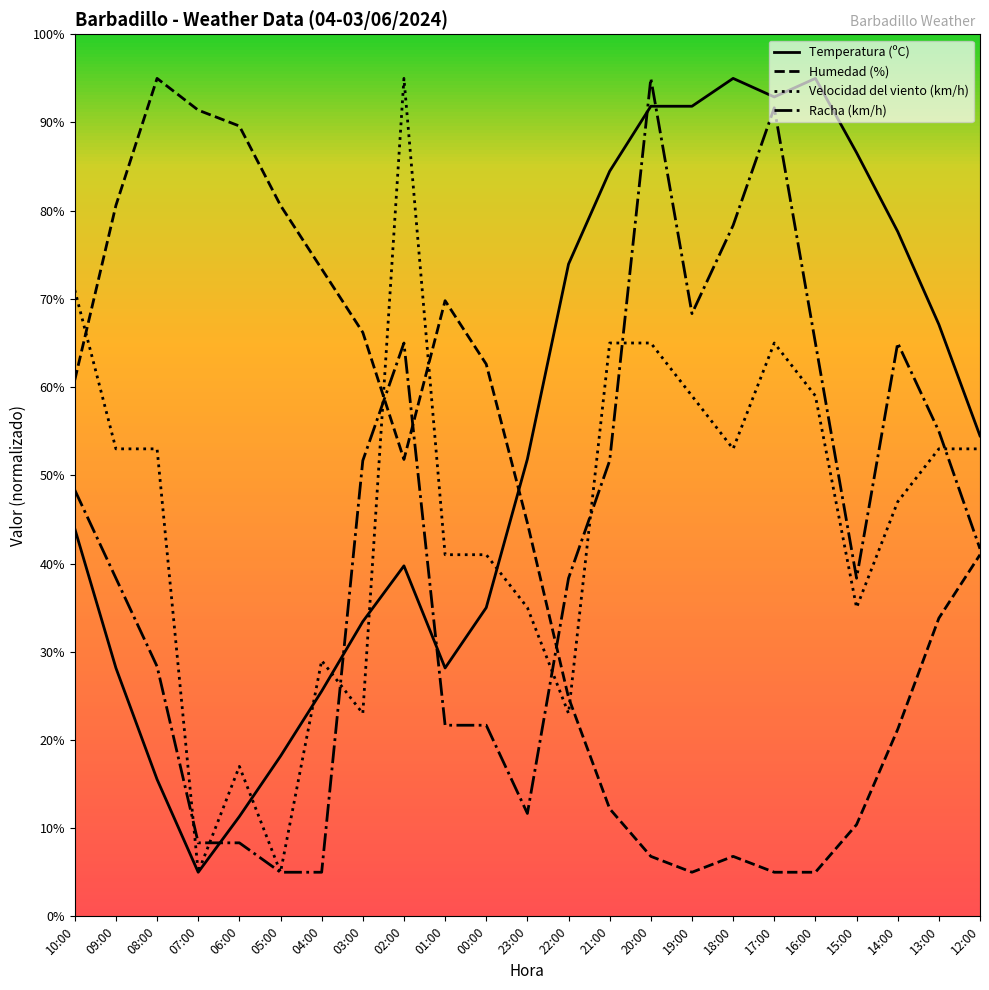

How many values in the Velocidad del viento (km/h) series are below 53?

11